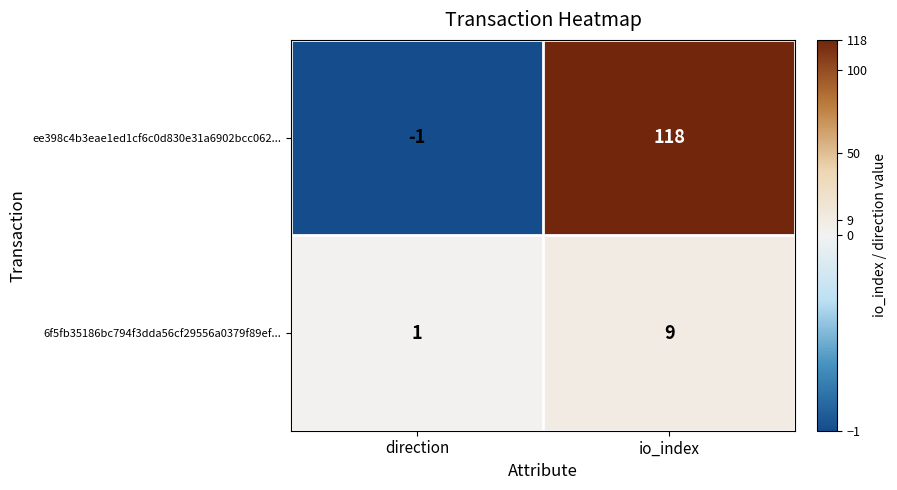

Rank the series at direction from lowest to highest value.

ee398c4b3eae1ed1cf6c0d830e31a6902bcc062..., 6f5fb35186bc794f3dda56cf29556a0379f89ef...